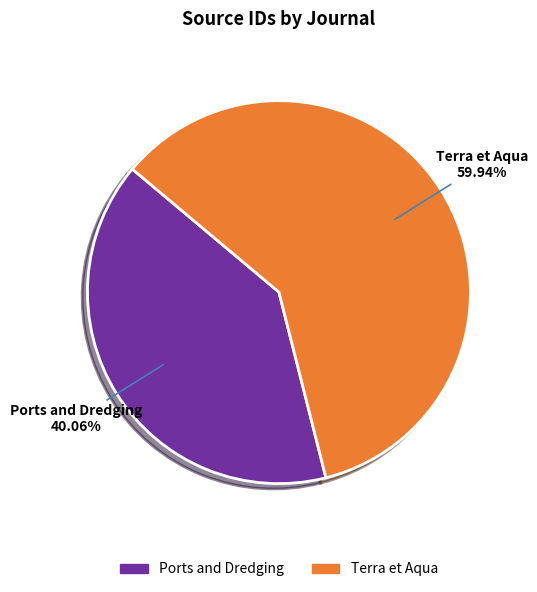

Is Ports and Dredging the majority of the pie?

No